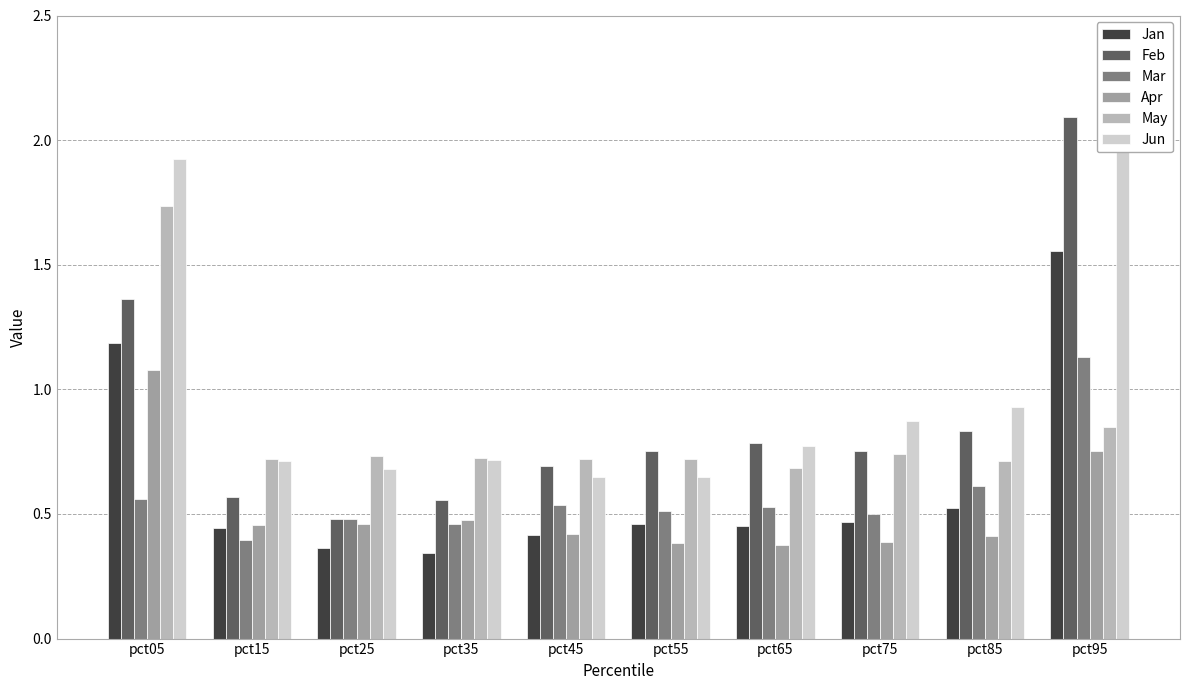

Is it true that Mar equals 1.1 at pct95?

True